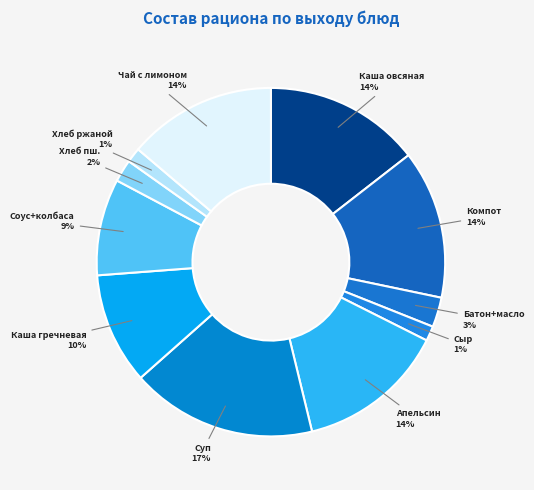

Combined, do Каша гречневая and Хлеб ржаной account for over 50%?

No